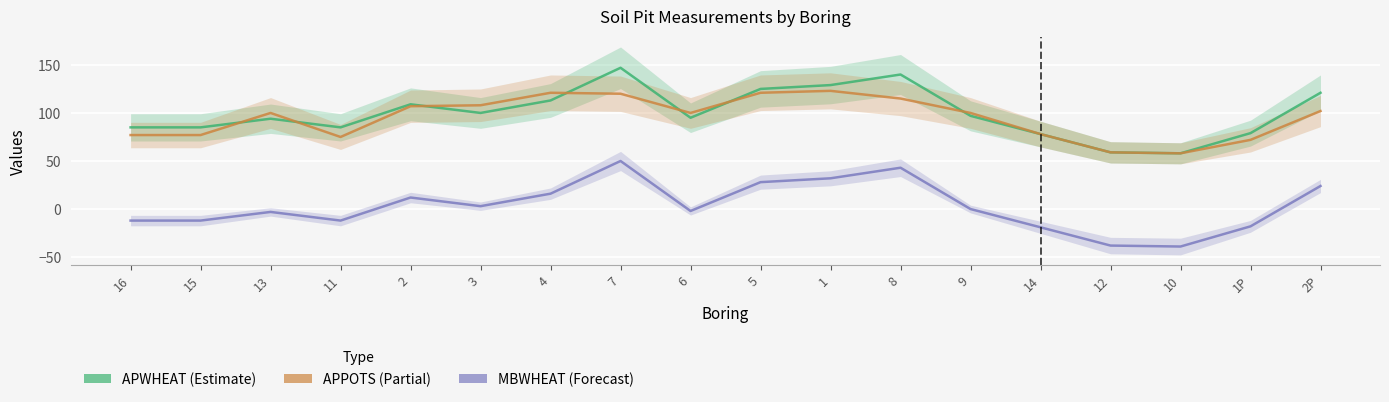

What is the difference between the maximum and minimum values in the MBWHEAT series?

89